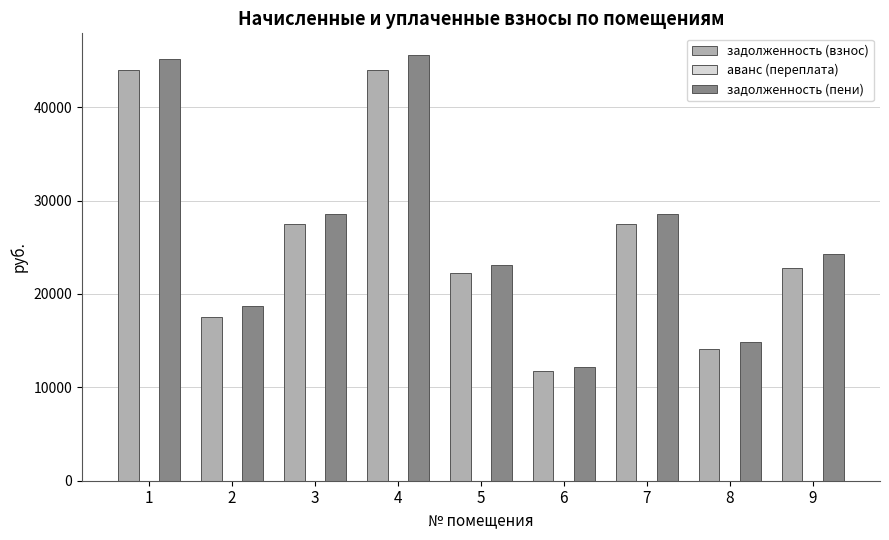

How many values in the задолженность (взнос) series exceed 22795?

5